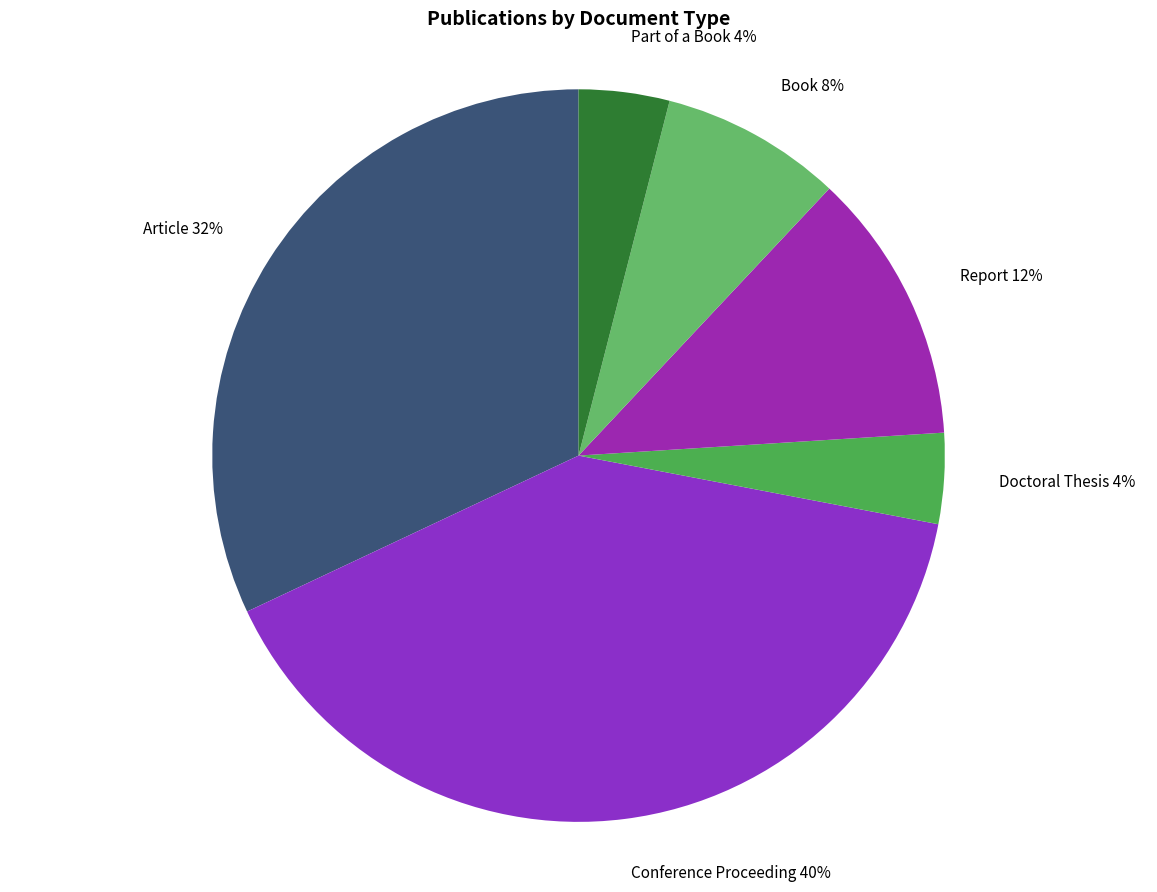

Approximately how many times larger is the value at Article compared to Report?

2.7